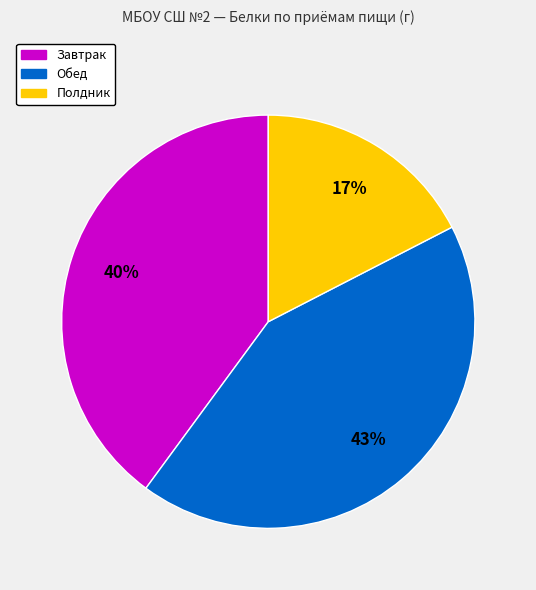

Is there any slice that represents more than half of the pie?

No